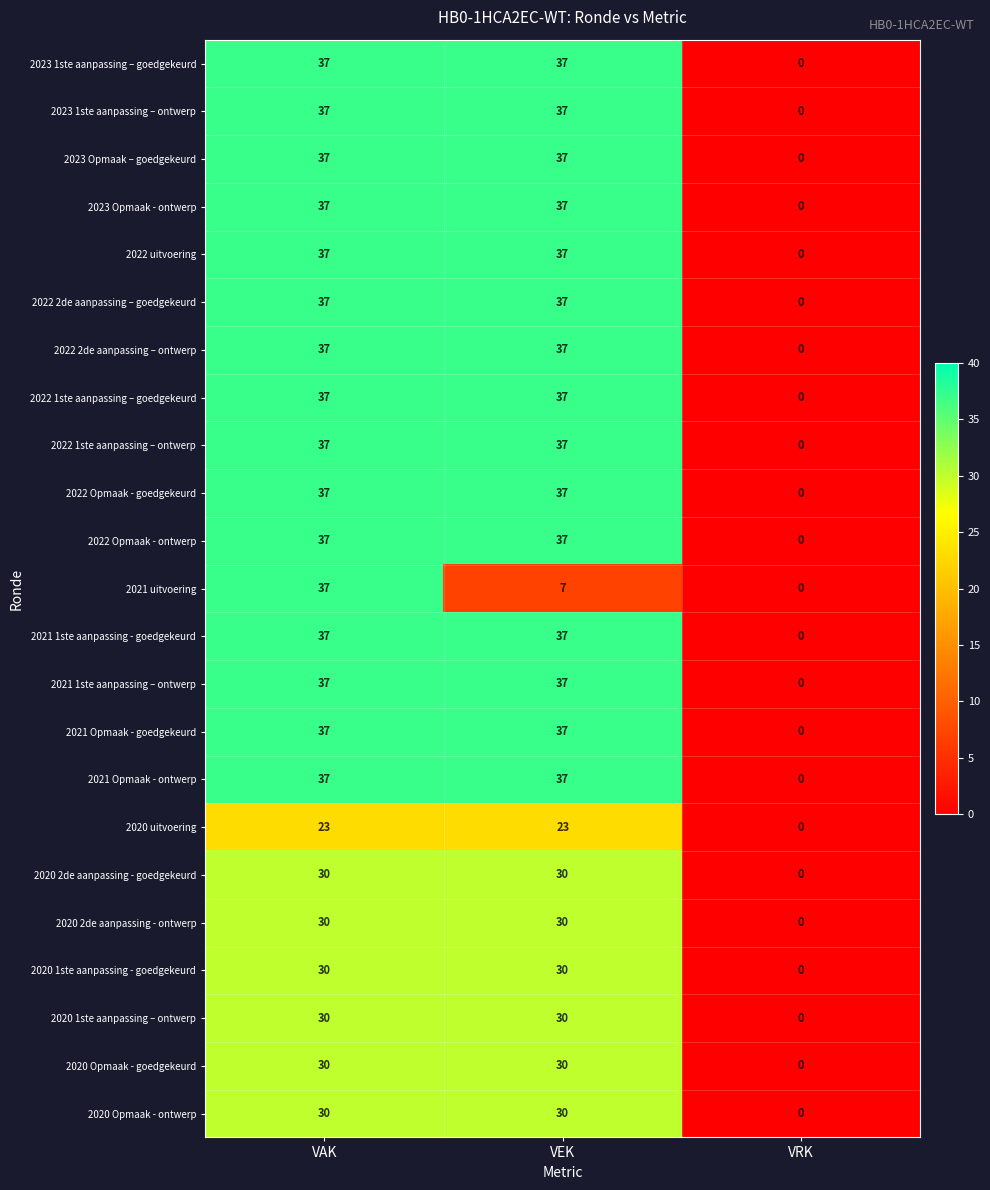

What is the maximum value shown in the chart?

37